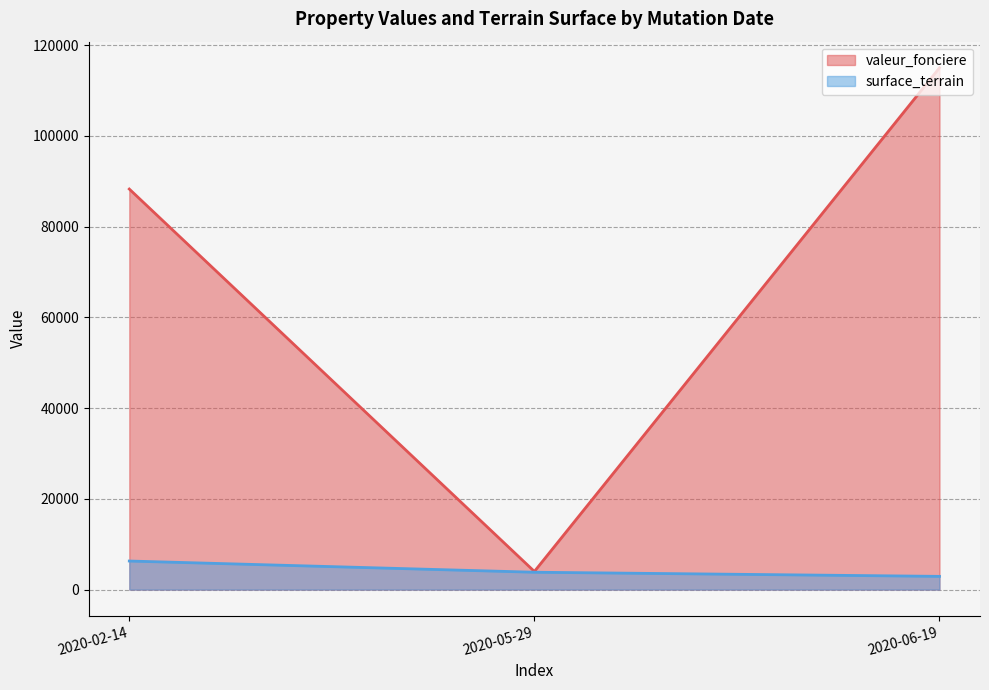

Does the chart display data point markers on the line(s)?

No